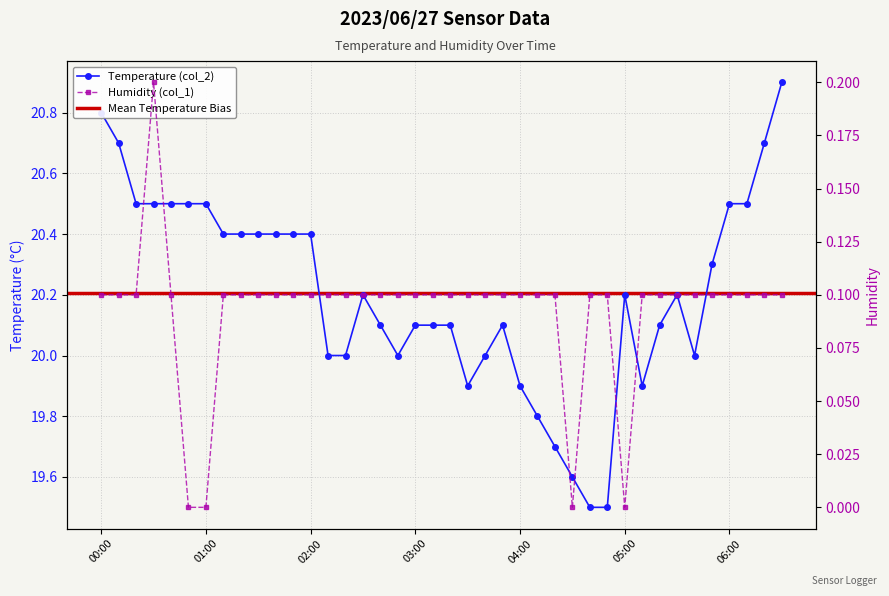

At which label does Temperature (col_2) first exceed 20?

00:00